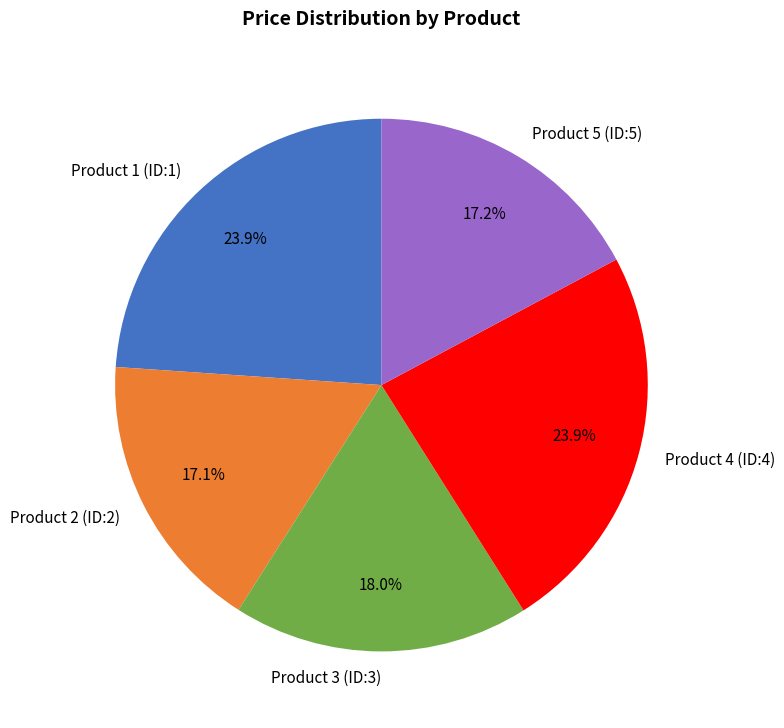

Is it true that Product 2 (ID:2) is 17% of the pie?

True